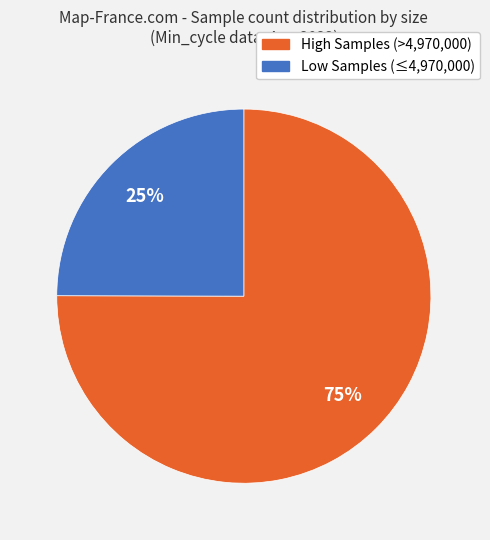

Is there any slice that represents more than half of the pie?

Yes